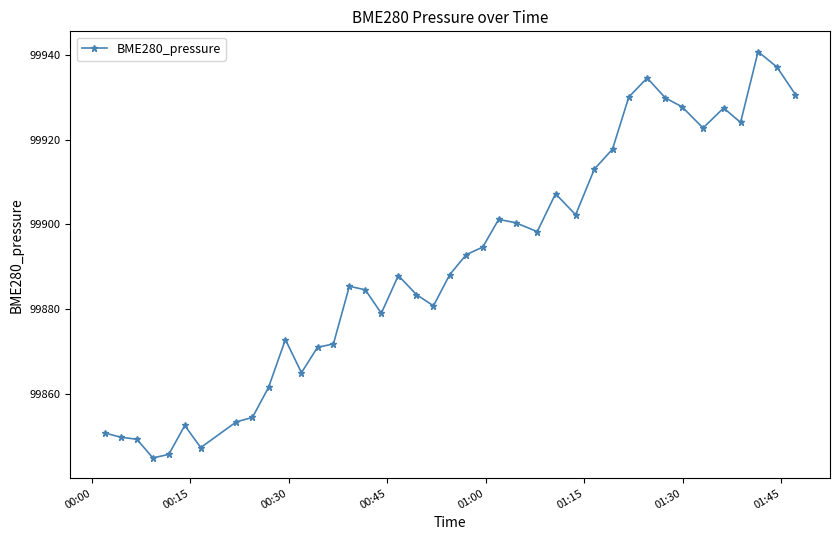

Count the number of categories in the chart.

40